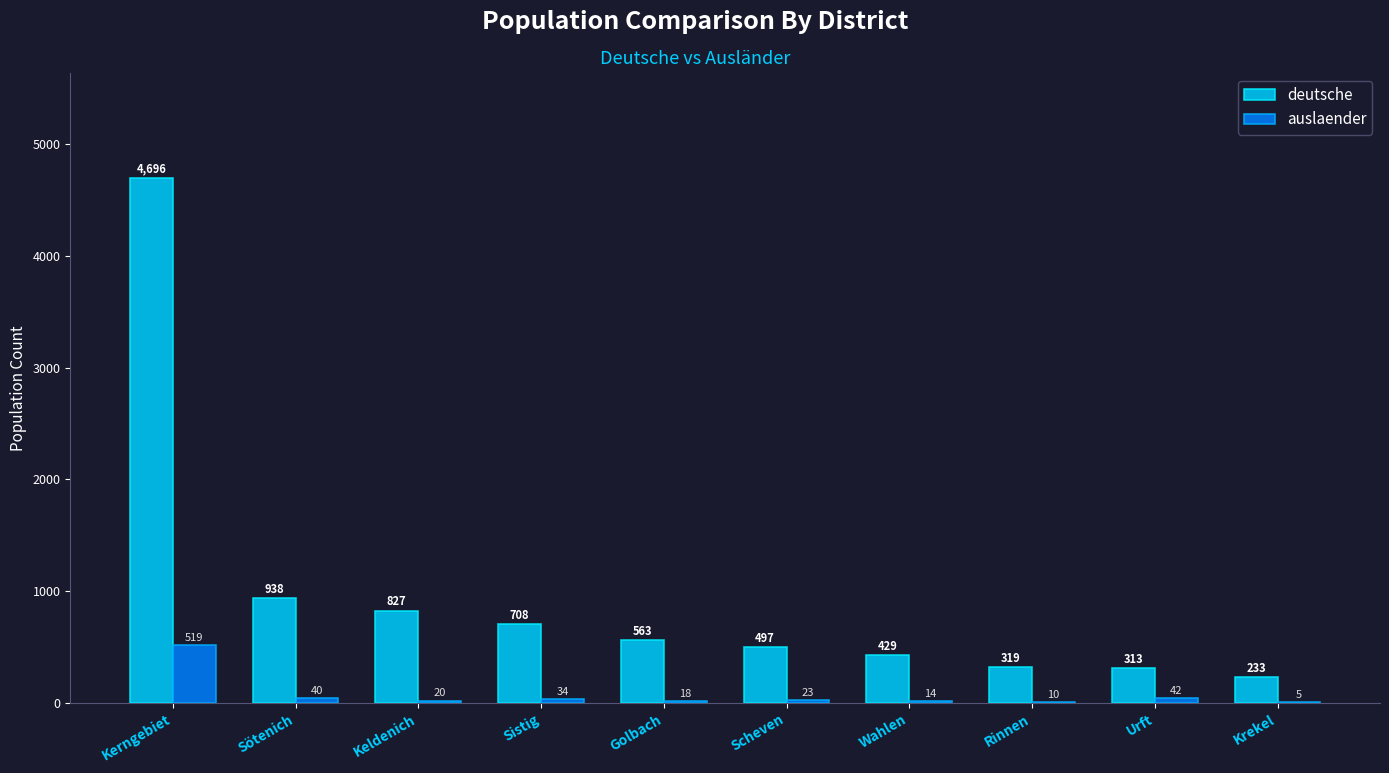

What is the greatest value displayed?

4696